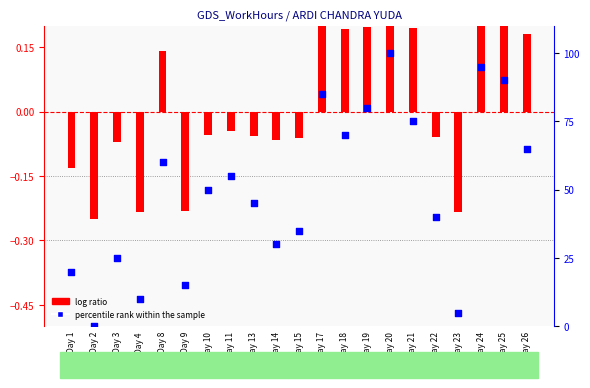

Which series contains the highest Y value?

percentile rank within the sample